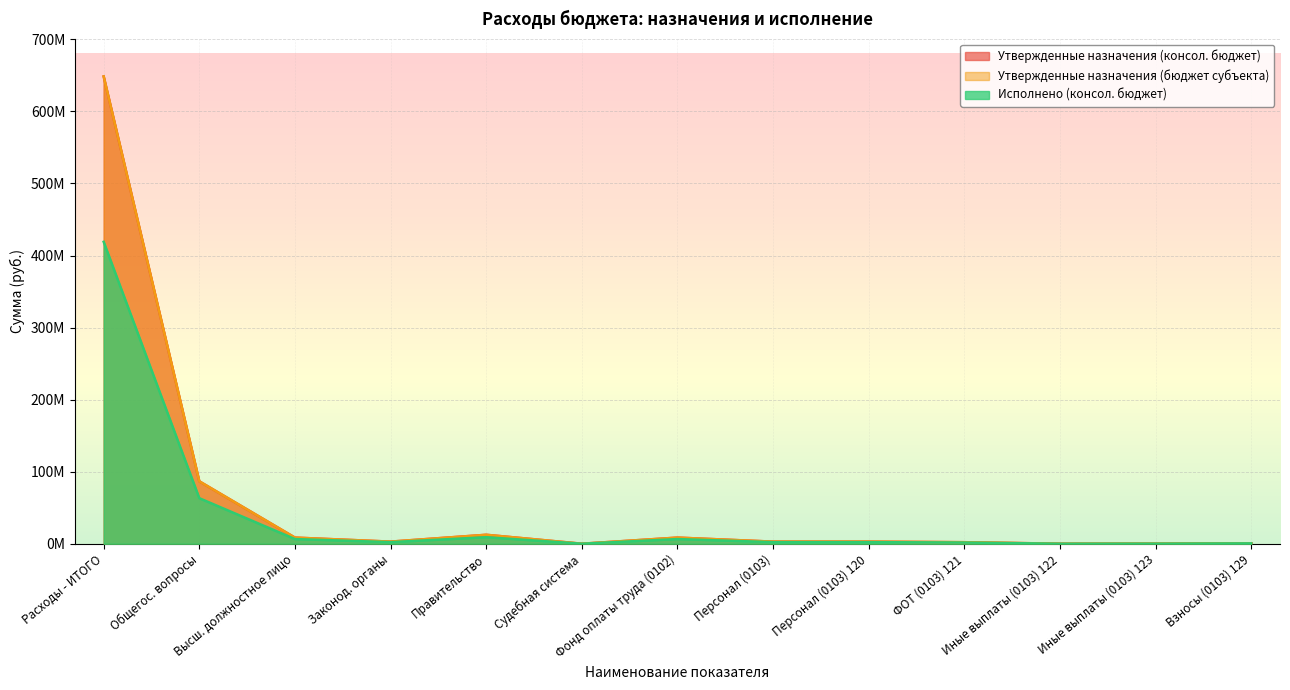

Where does the Исполнено (консол. бюджет) series first go above 2195858?

Расходы - ИТОГО